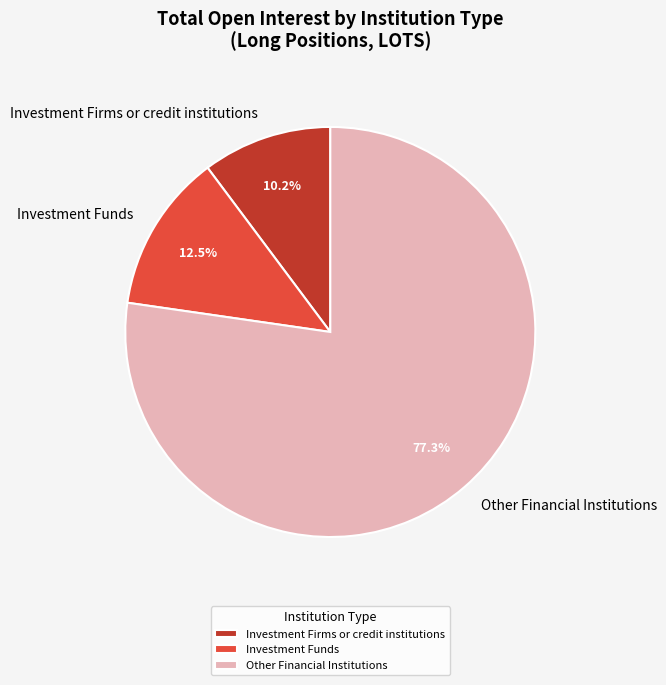

What percentage is the Investment Firms or credit institutions slice, to the nearest percent?

10%